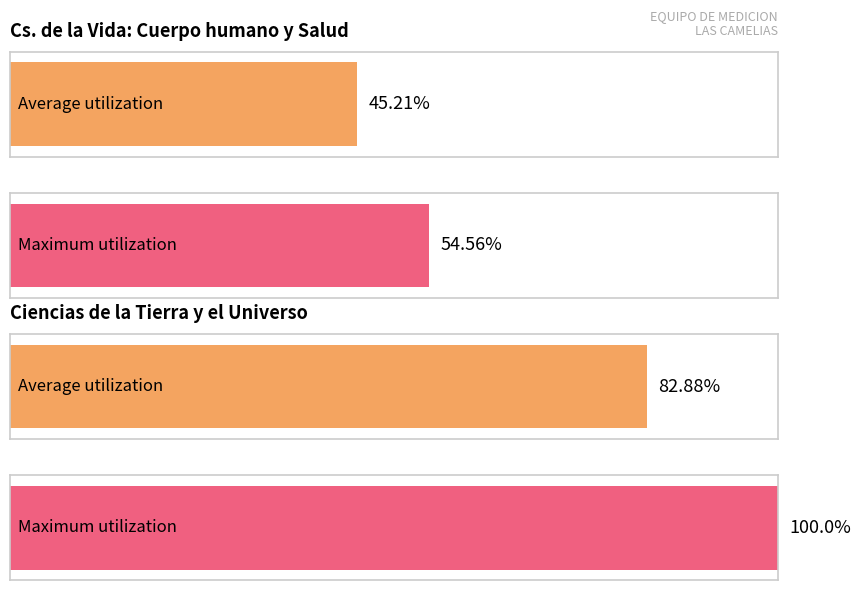

What are all the series names shown in the legend?

Average utilization, Maximum utilization